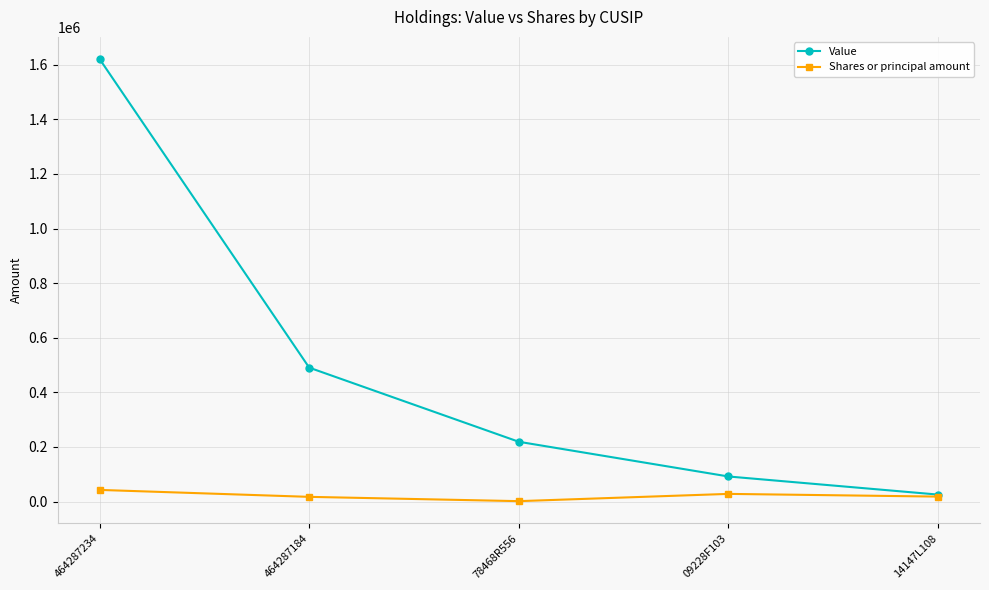

Which category has the highest value across all series?

464287234